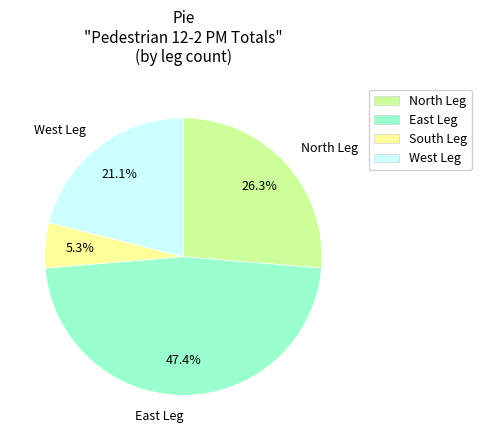

To the nearest percent, what portion does West Leg represent?

21%